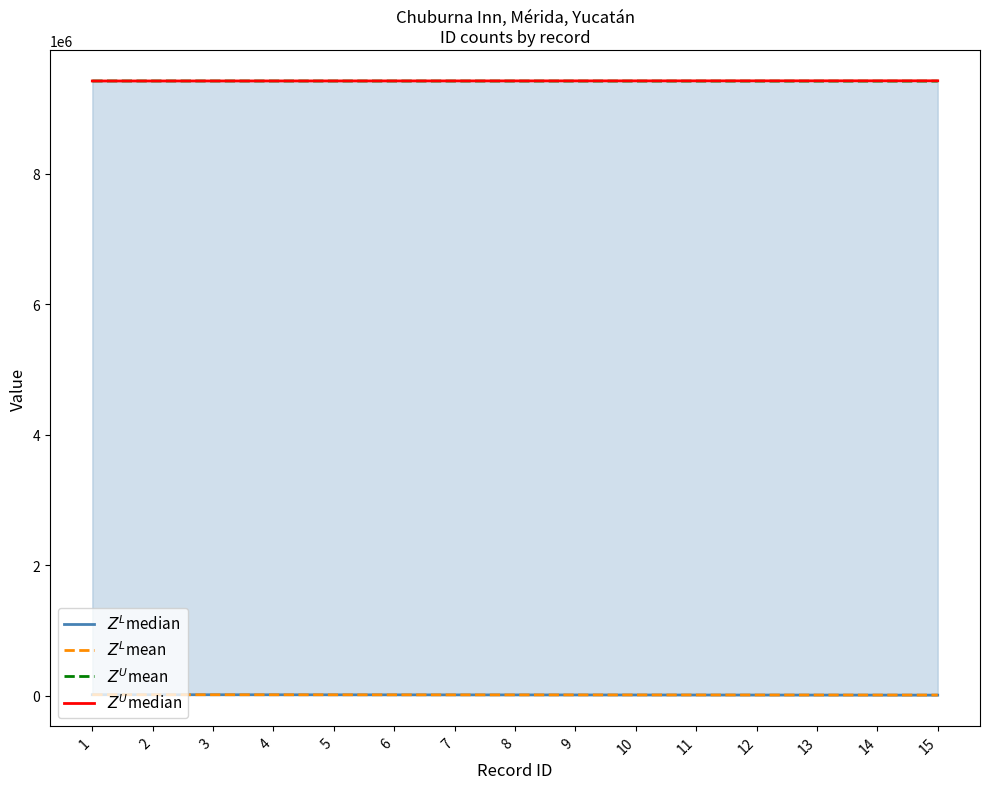

Which has a higher value, 5 or 7?

5